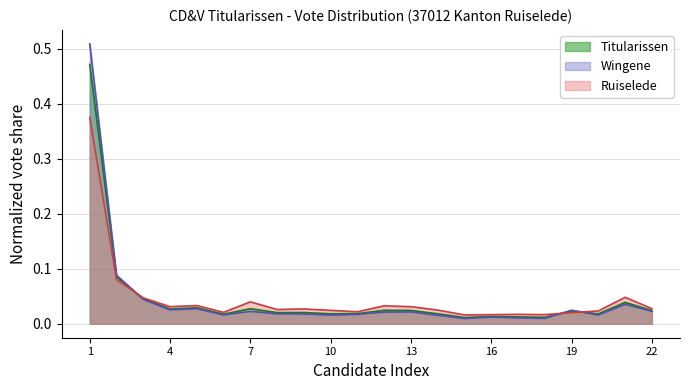

What is the difference between the second highest and second lowest values in the Wingene series?

0.1